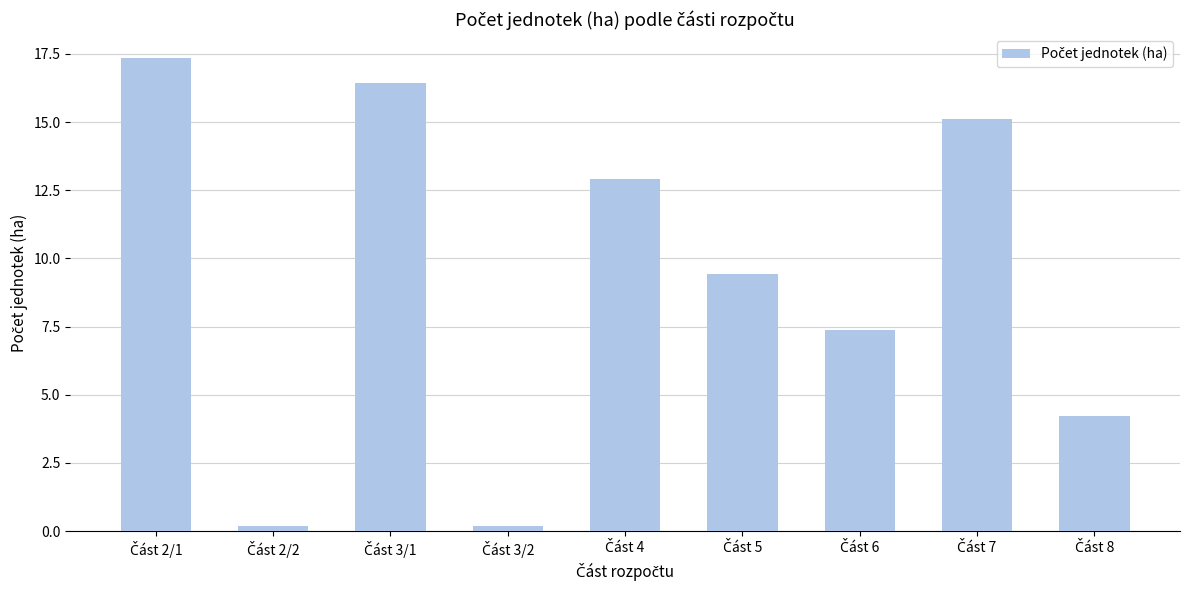

Are the bars grouped side by side (vs. stacked)?

No